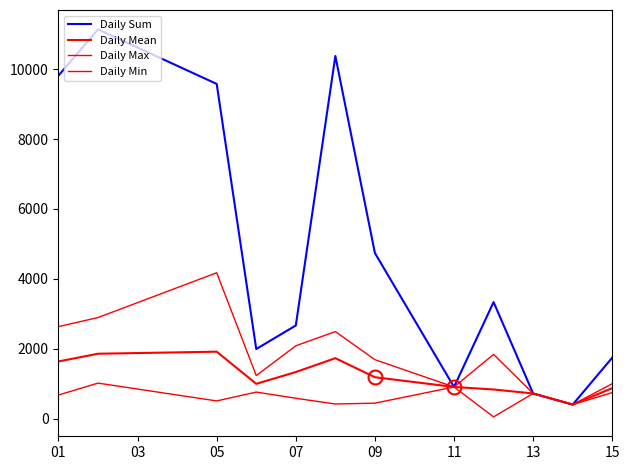

How many lines are shown in the chart?

4